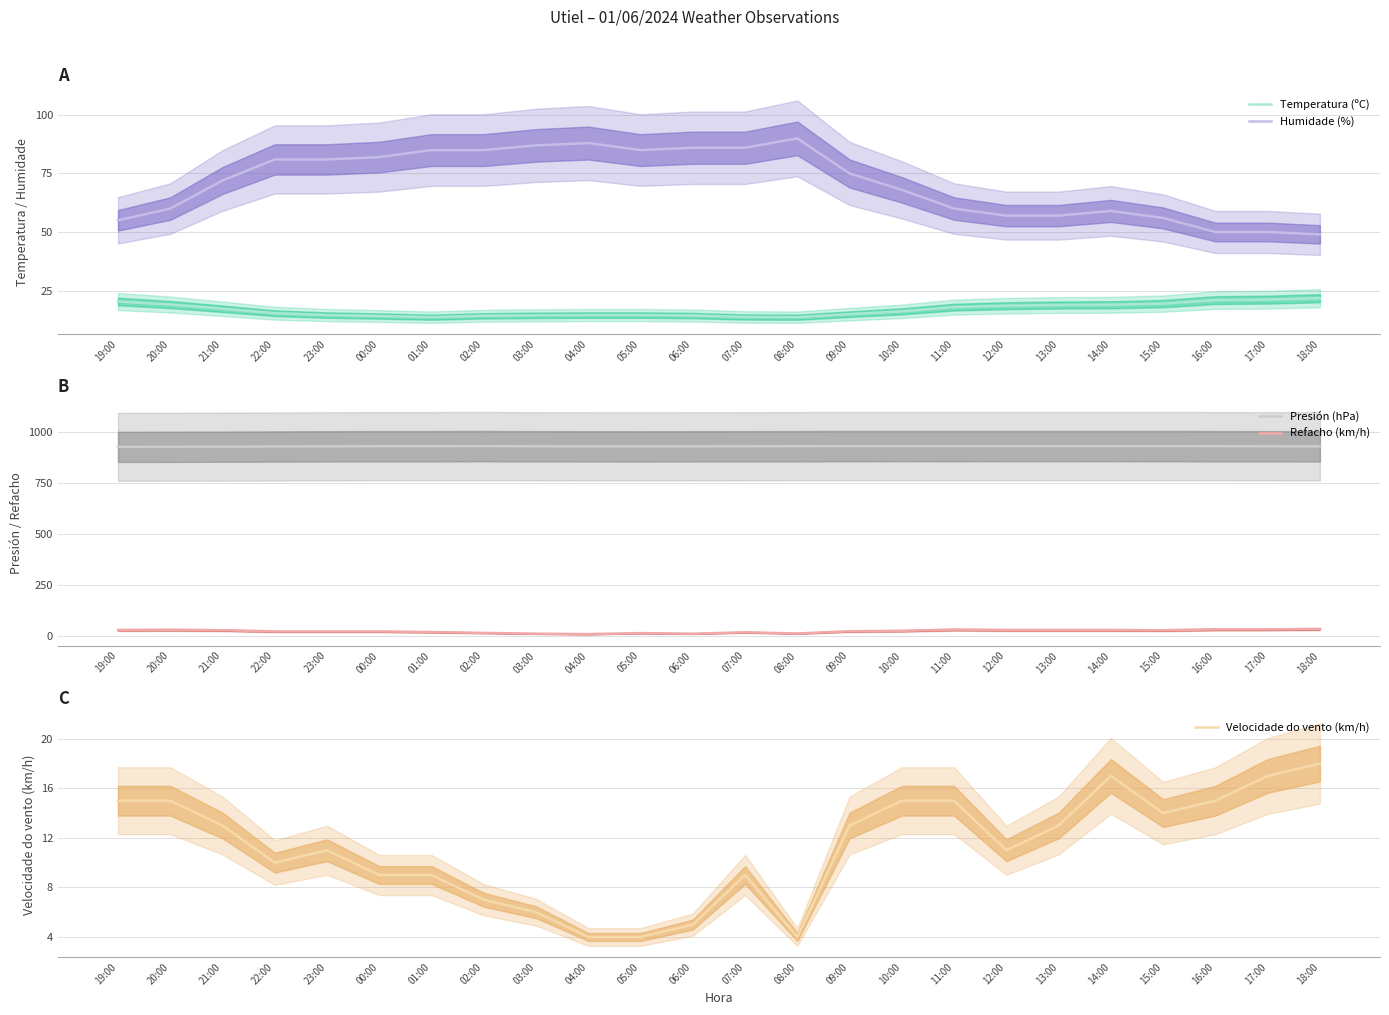

Reading left to right, extract all data points from this chart.

Temperatura (ºC): 19:00=20.3	20:00=19.0	21:00=17.2	22:00=15.3	23:00=14.5	00:00=14.1	01:00=13.6	02:00=14.2	03:00=14.4	04:00=14.5	05:00=14.5	06:00=14.3	07:00=13.7	08:00=13.6	09:00=14.9	10:00=16.1	11:00=17.9	12:00=18.5	13:00=18.8	14:00=18.9	15:00=19.4	16:00=20.9	17:00=21.1	18:00=21.7
Humidade (%): 19:00=55.0	20:00=60.0	21:00=72.0	22:00=81.0	23:00=81.0	00:00=82.0	01:00=85.0	02:00=85.0	03:00=87.0	04:00=88.0	05:00=85.0	06:00=86.0	07:00=86.0	08:00=90.0	09:00=75.0	10:00=68.0	11:00=60.0	12:00=57.0	13:00=57.0	14:00=59.0	15:00=56.0	16:00=50.0	17:00=50.0	18:00=49.0
Presión (hPa): 19:00=926.1	20:00=926.4	21:00=927.1	22:00=927.8	23:00=928.7	00:00=929.3	01:00=929.3	02:00=929.5	03:00=929.0	04:00=928.7	05:00=928.4	06:00=928.8	07:00=929.0	08:00=929.3	09:00=929.6	10:00=929.8	11:00=929.7	12:00=929.9	13:00=929.9	14:00=929.8	15:00=929.6	16:00=929.3	17:00=929.0	18:00=928.6
Refacho (km/h): 19:00=28.0	20:00=29.0	21:00=27.0	22:00=21.0	23:00=21.0	00:00=21.0	01:00=18.0	02:00=14.0	03:00=10.0	04:00=8.0	05:00=13.0	06:00=10.0	07:00=17.0	08:00=11.0	09:00=22.0	10:00=24.0	11:00=30.0	12:00=28.0	13:00=28.0	14:00=28.0	15:00=27.0	16:00=31.0	17:00=31.0	18:00=33.0
Velocidade do vento (km/h): 19:00=15.0	20:00=15.0	21:00=13.0	22:00=10.0	23:00=11.0	00:00=9.0	01:00=9.0	02:00=7.0	03:00=6.0	04:00=4.0	05:00=4.0	06:00=5.0	07:00=9.0	08:00=4.0	09:00=13.0	10:00=15.0	11:00=15.0	12:00=11.0	13:00=13.0	14:00=17.0	15:00=14.0	16:00=15.0	17:00=17.0	18:00=18.0